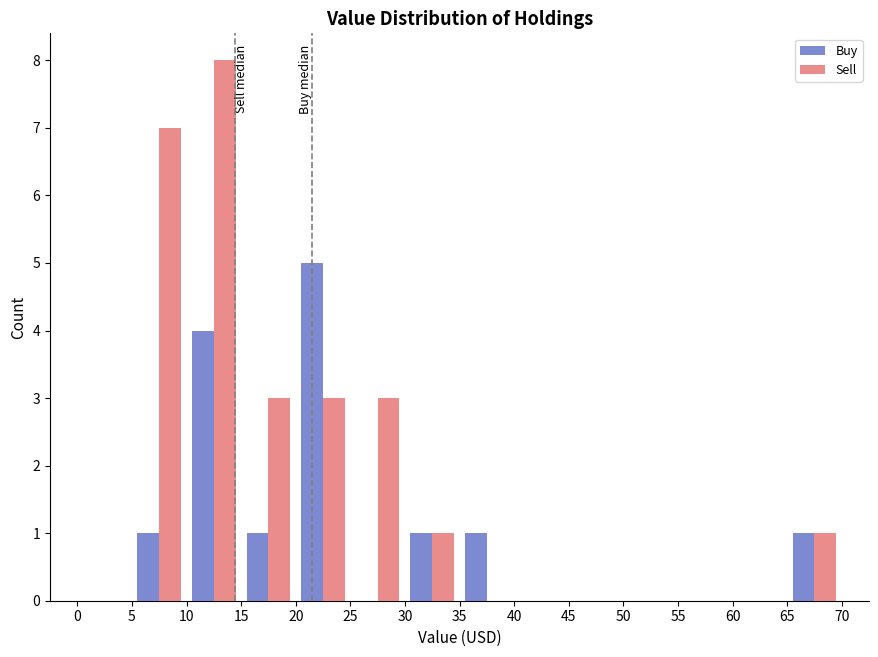

What is the height of the Sell bar covering 25 to 30 on the x-axis? The values are not printed on the chart, so give them approximately, as read against the axis.

3